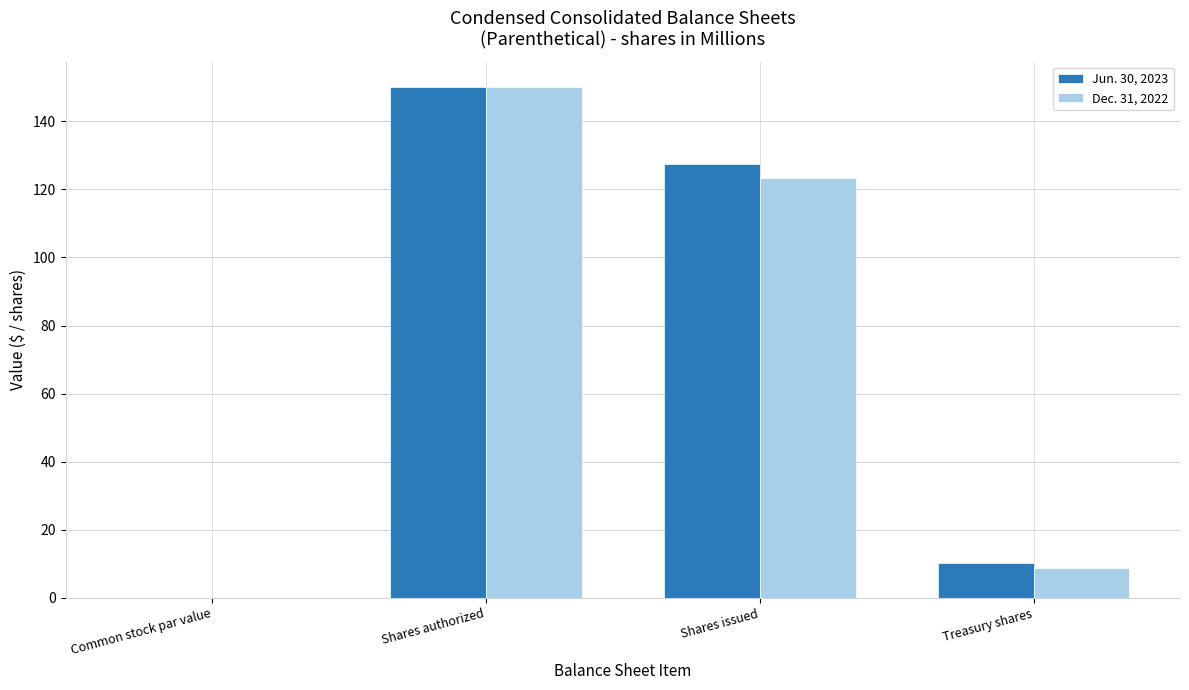

Is the value of Dec. 31, 2022 at Common stock par value greater than the value of Jun. 30, 2023 at Shares authorized?

No